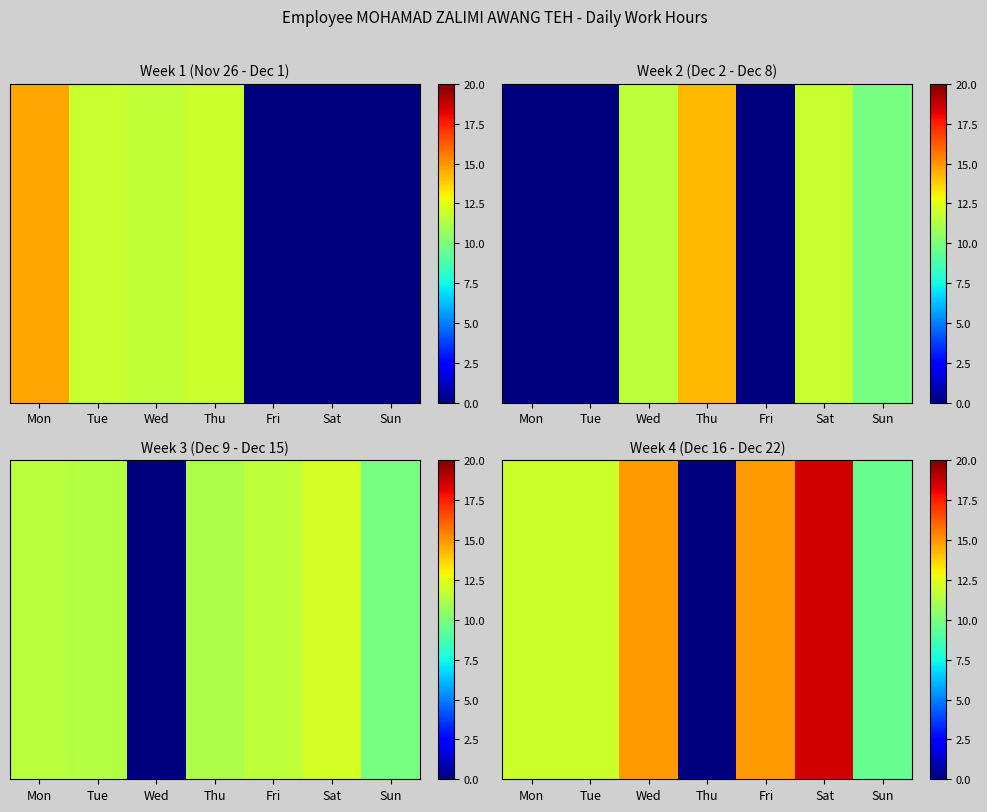

Where does the data first go above 11?

Mon